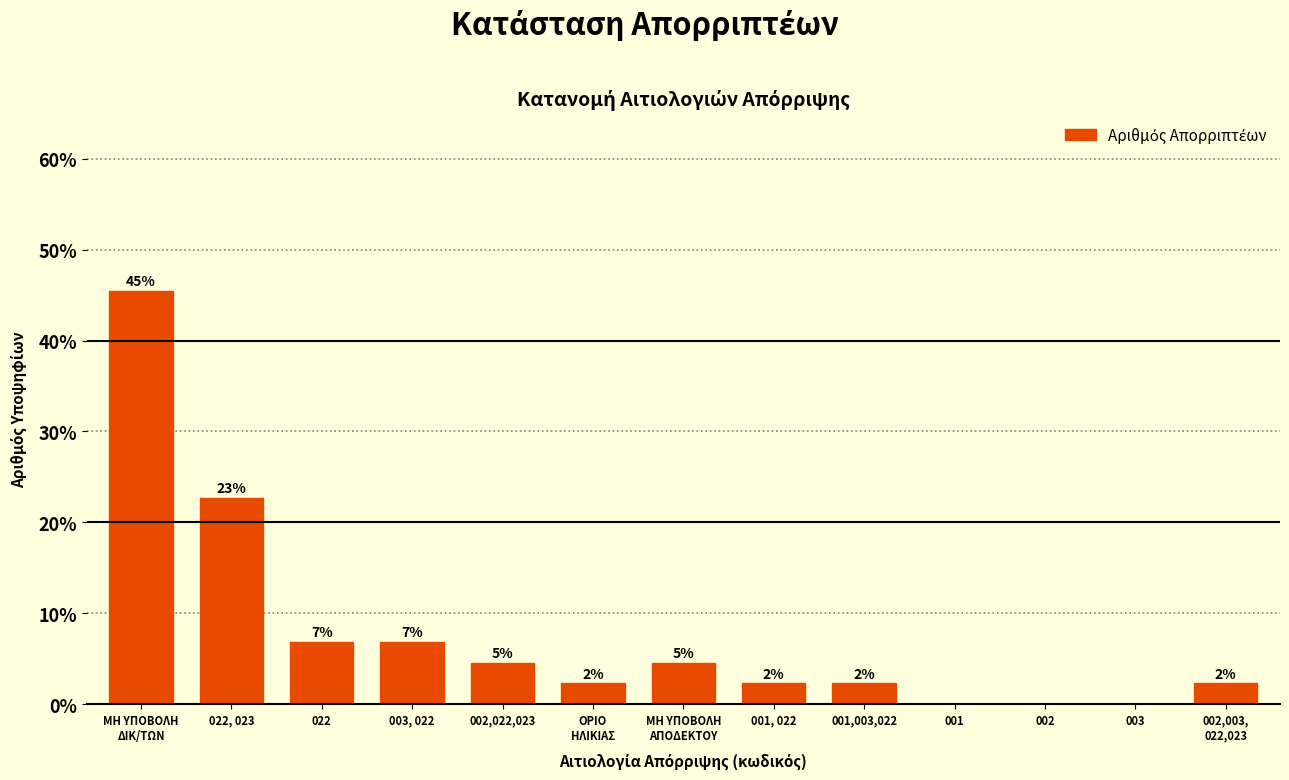

Are the bars horizontal?

No